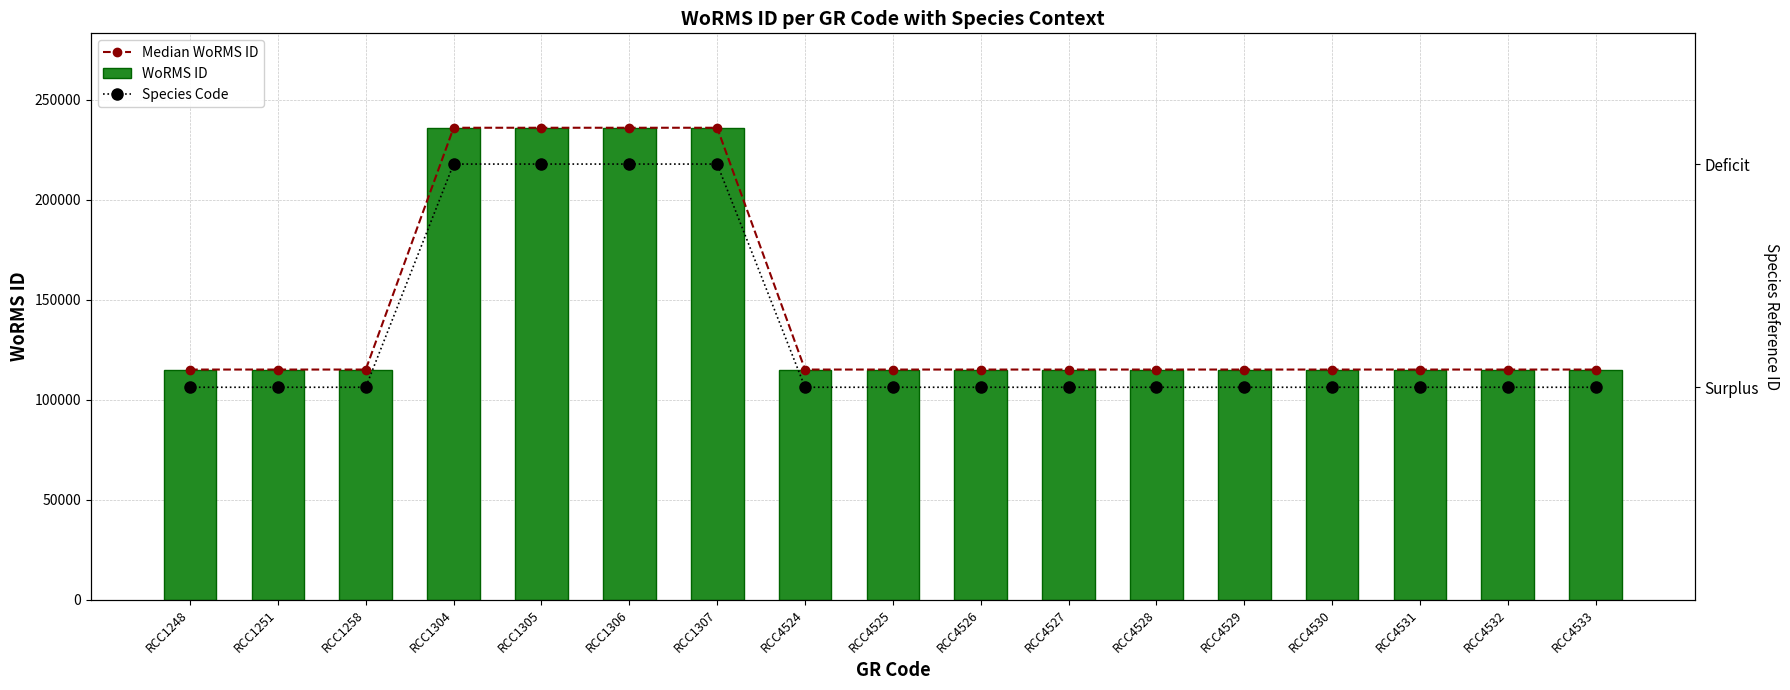

At how many categories does at least one series exceed 140931?

4